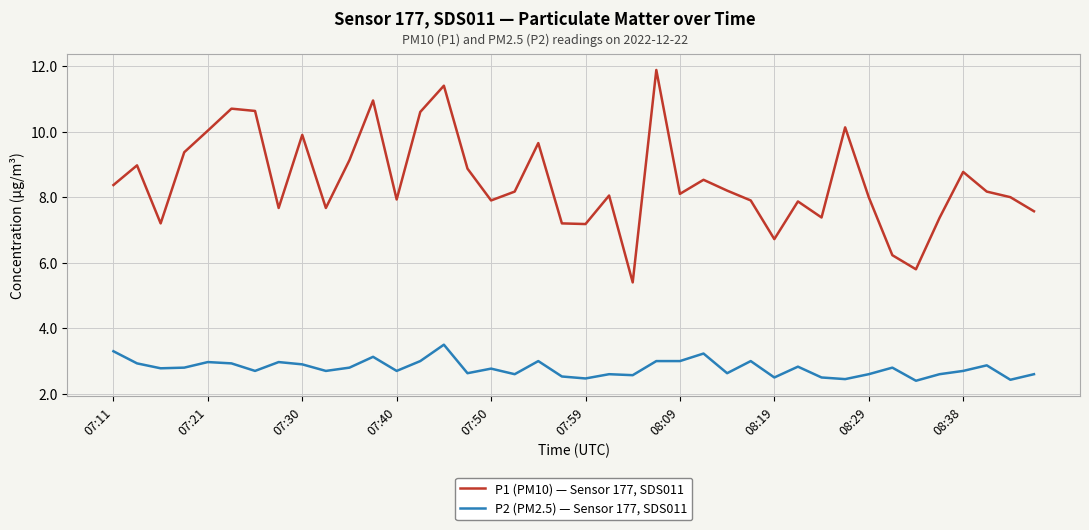

What is the smallest value displayed?

2.4